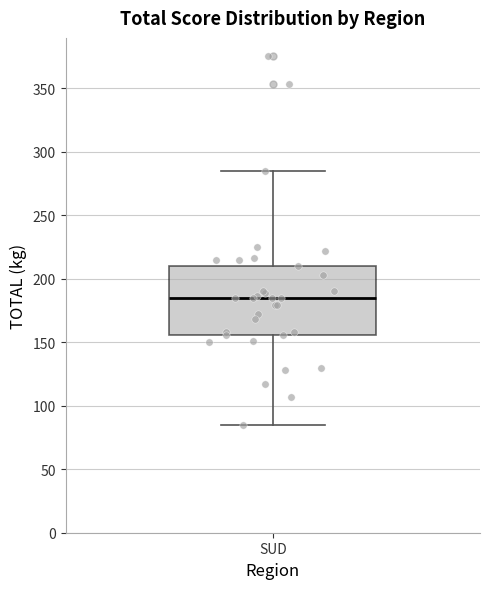

Transcribe this box plot: give where the median line is, the range the box spans, and where the two whiskers end, as read against the y-axis. The values are not printed on the chart, so give them approximately, as read against the axis.

median 185, box 155 to 210, whiskers 85 to 285